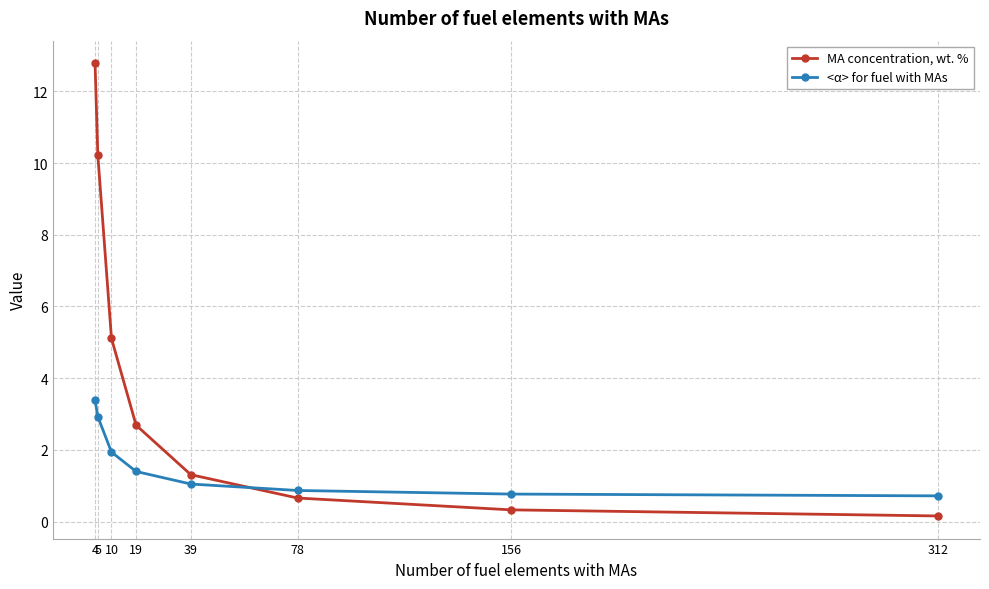

At how many categories does at least one series exceed 12?

1